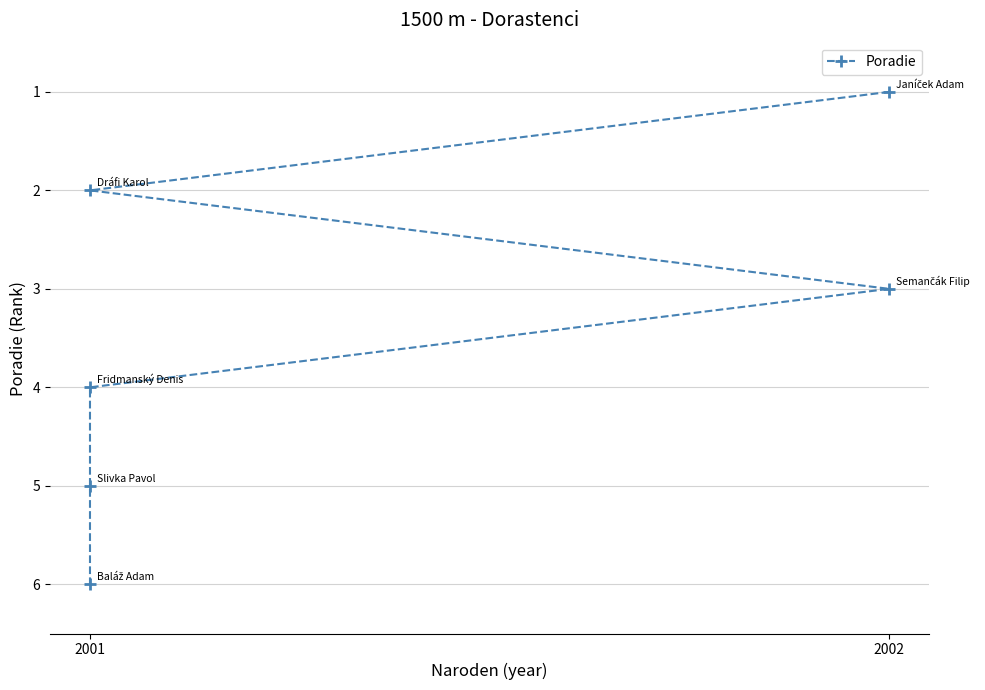

What is the difference between the maximum and minimum values?

5